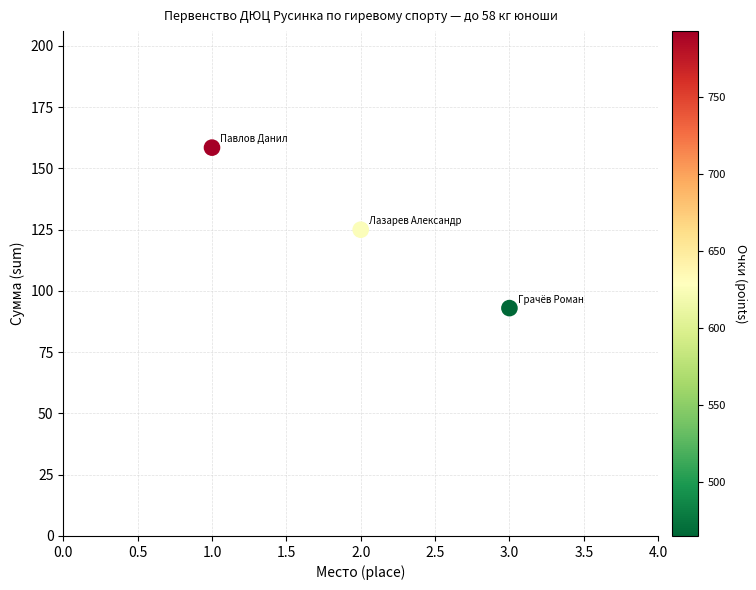

What is the range of X values (max minus min)?

2.0